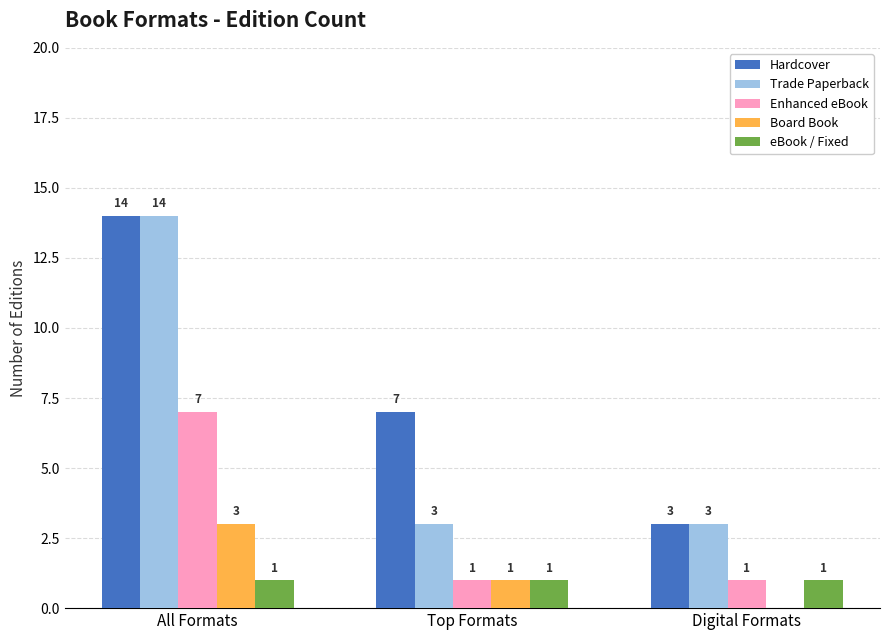

At which label does Board Book reach its peak?

All Formats